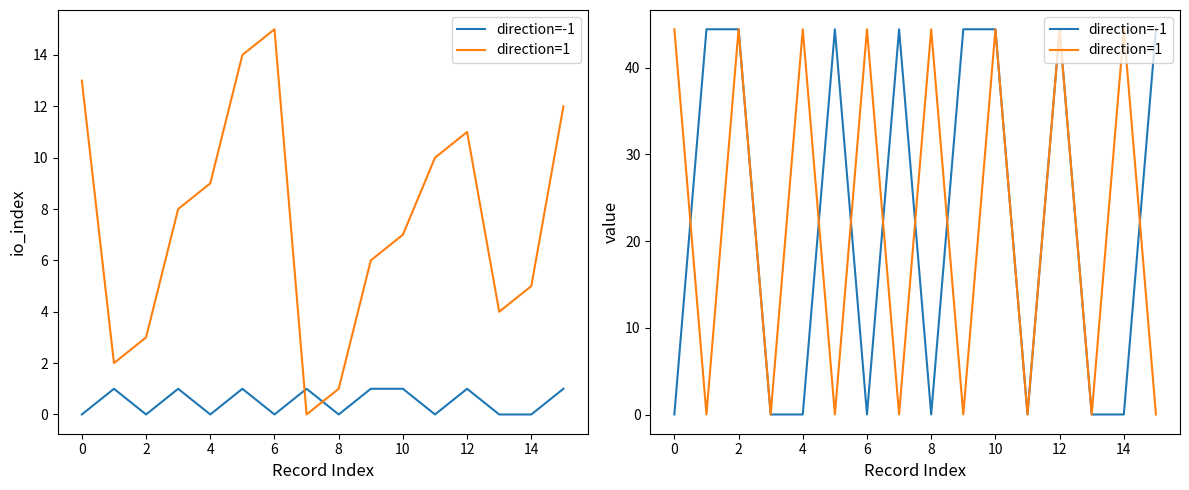

What is the average value of the direction=-1 series?

22.2